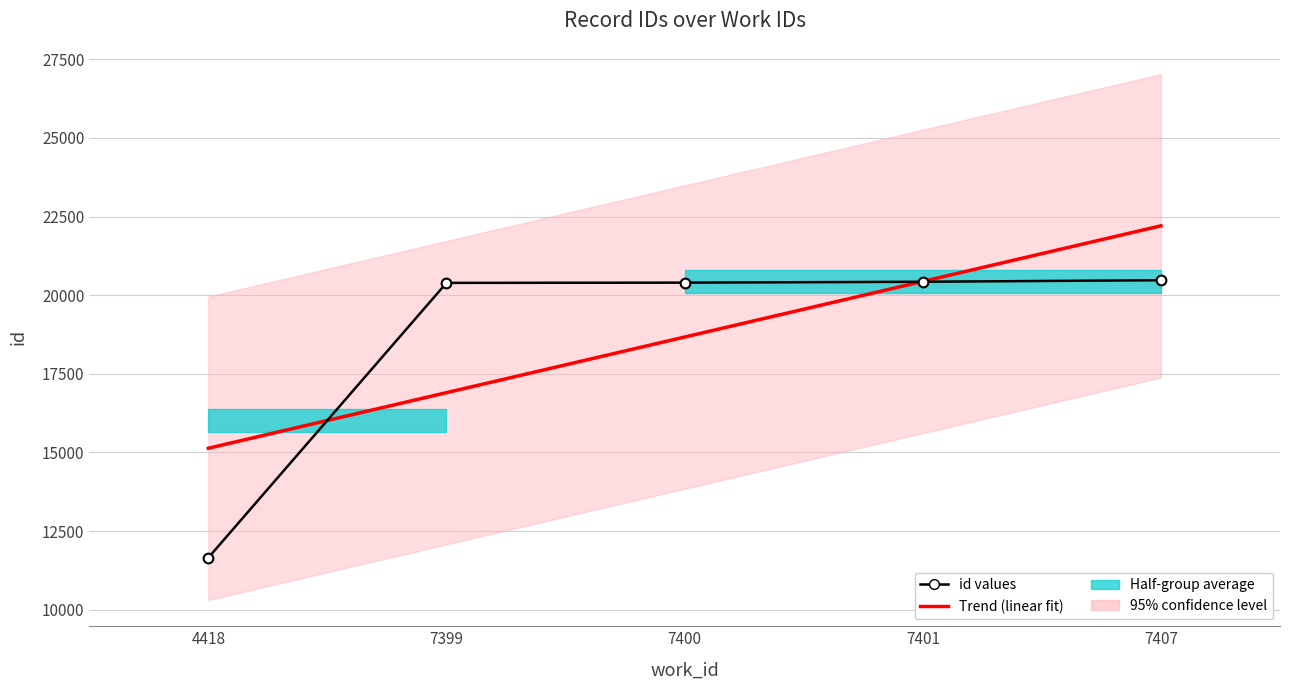

What is the difference between the Trend (linear fit) values at 4418 and 7407?

7072.2